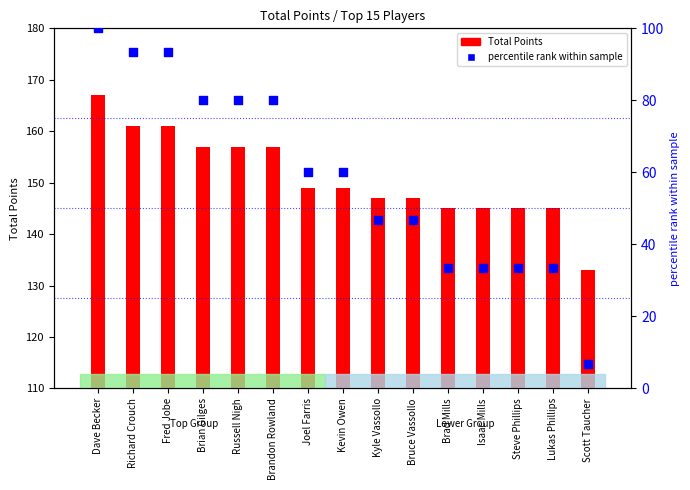

What are all the series names shown in the legend?

Total Points, percentile rank within sample